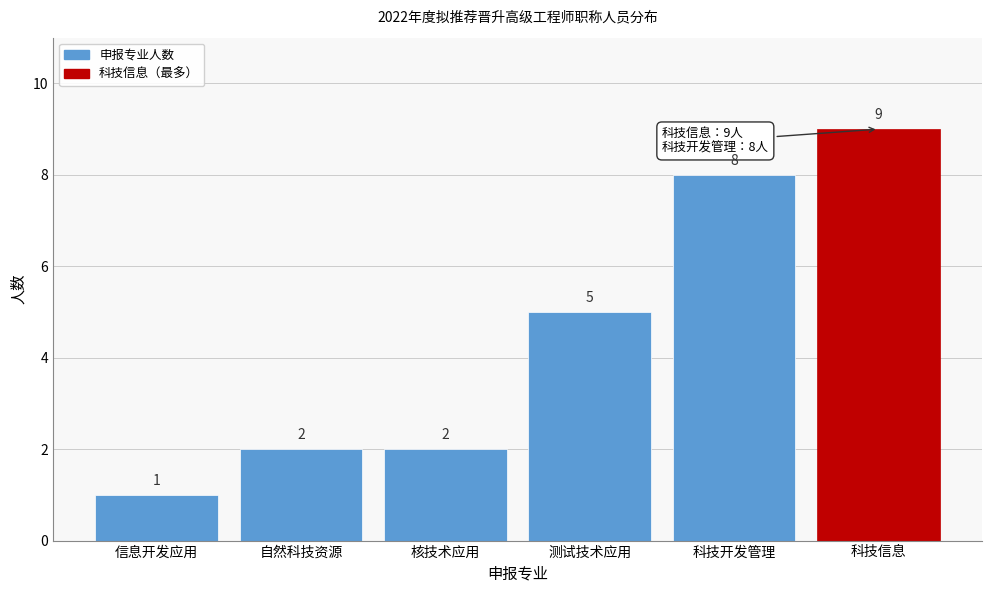

Reading right to left, list all the values displayed in this chart.

科技信息=9	科技开发管理=8	测试技术应用=5	核技术应用=2	自然科技资源=2	信息开发应用=1